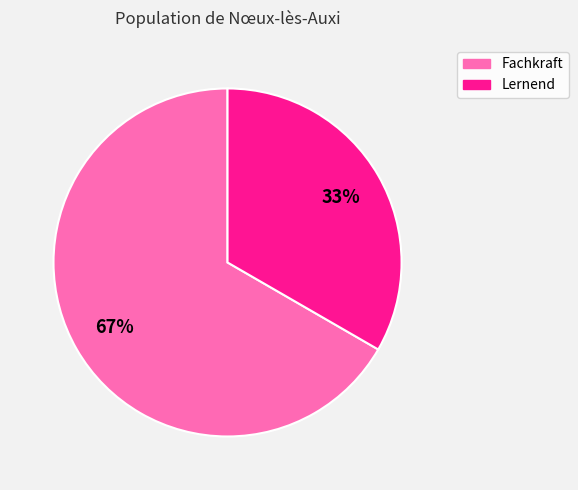

What is the majority slice?

Fachkraft